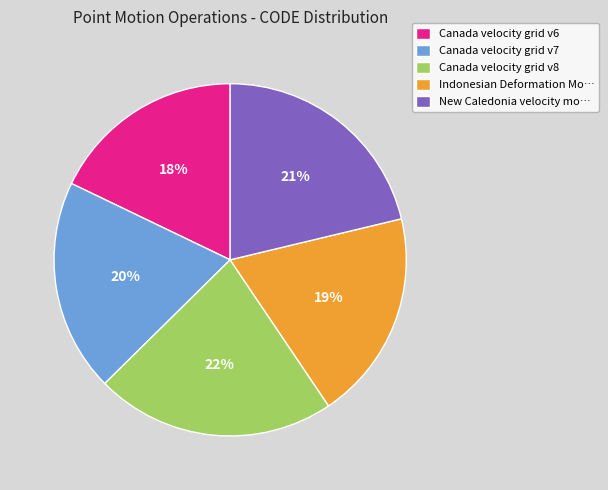

What is the smallest slice in the pie chart?

Canada velocity grid v6